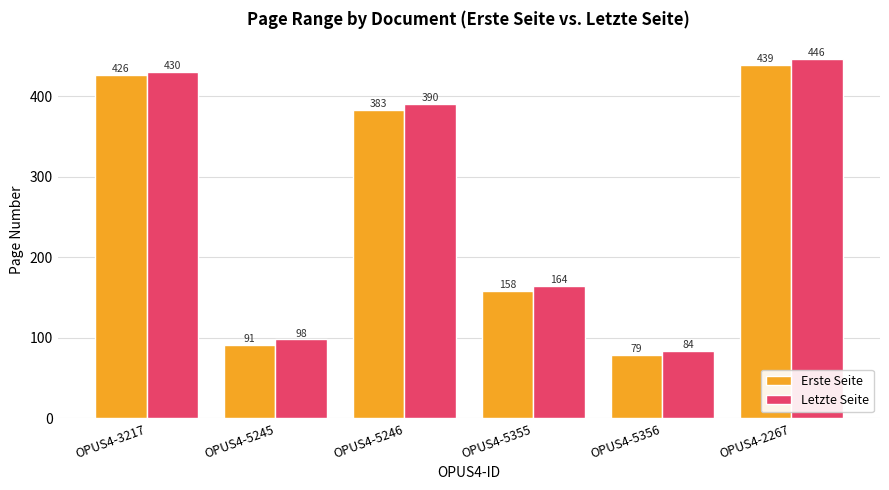

What are all the series names shown in the legend?

Erste Seite, Letzte Seite